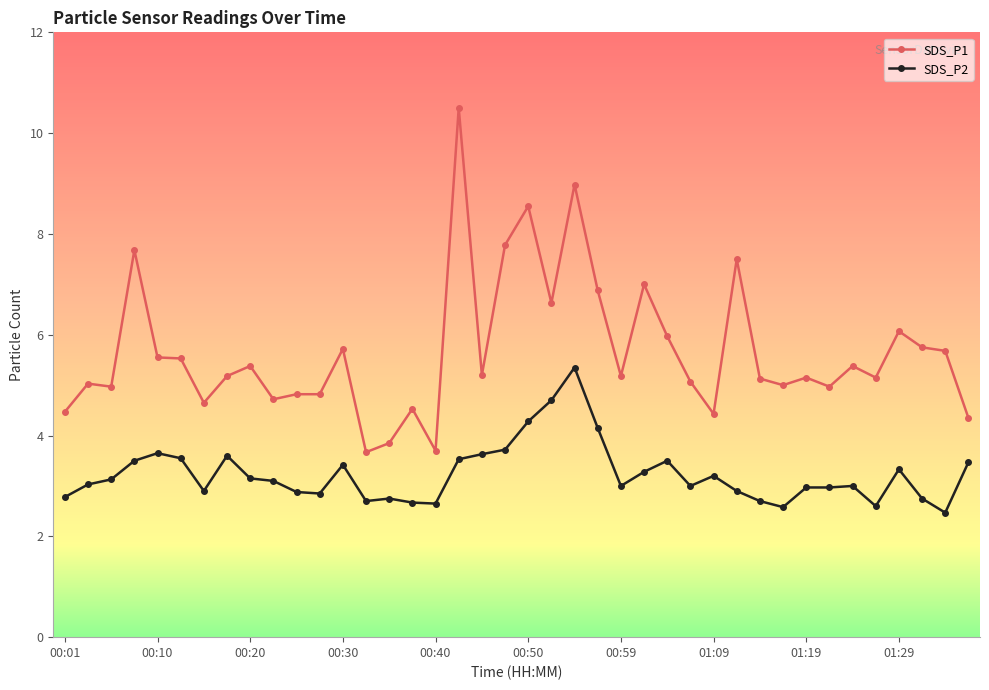

True or false: SDS_P1 and SDS_P2 intersect in this chart.

False